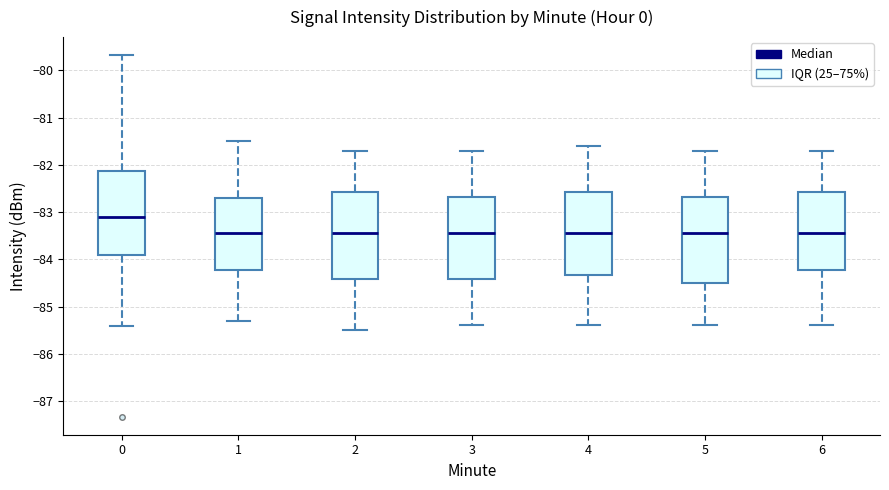

Where is the upper edge of the box at x = 1 on the y-axis? The values are not printed on the chart, so give them approximately, as read against the axis.

-82.7